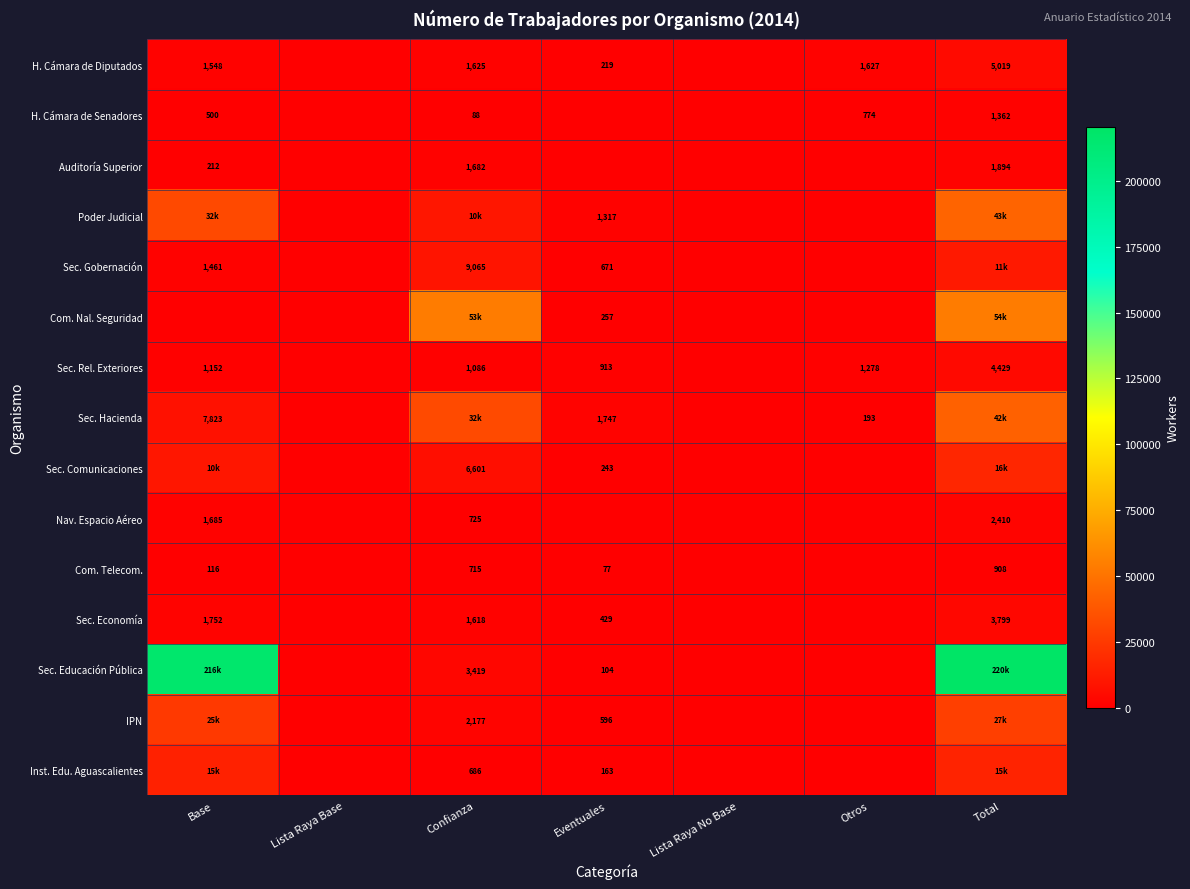

Is it true that Sec. Economía equals 106 at Eventuales?

False